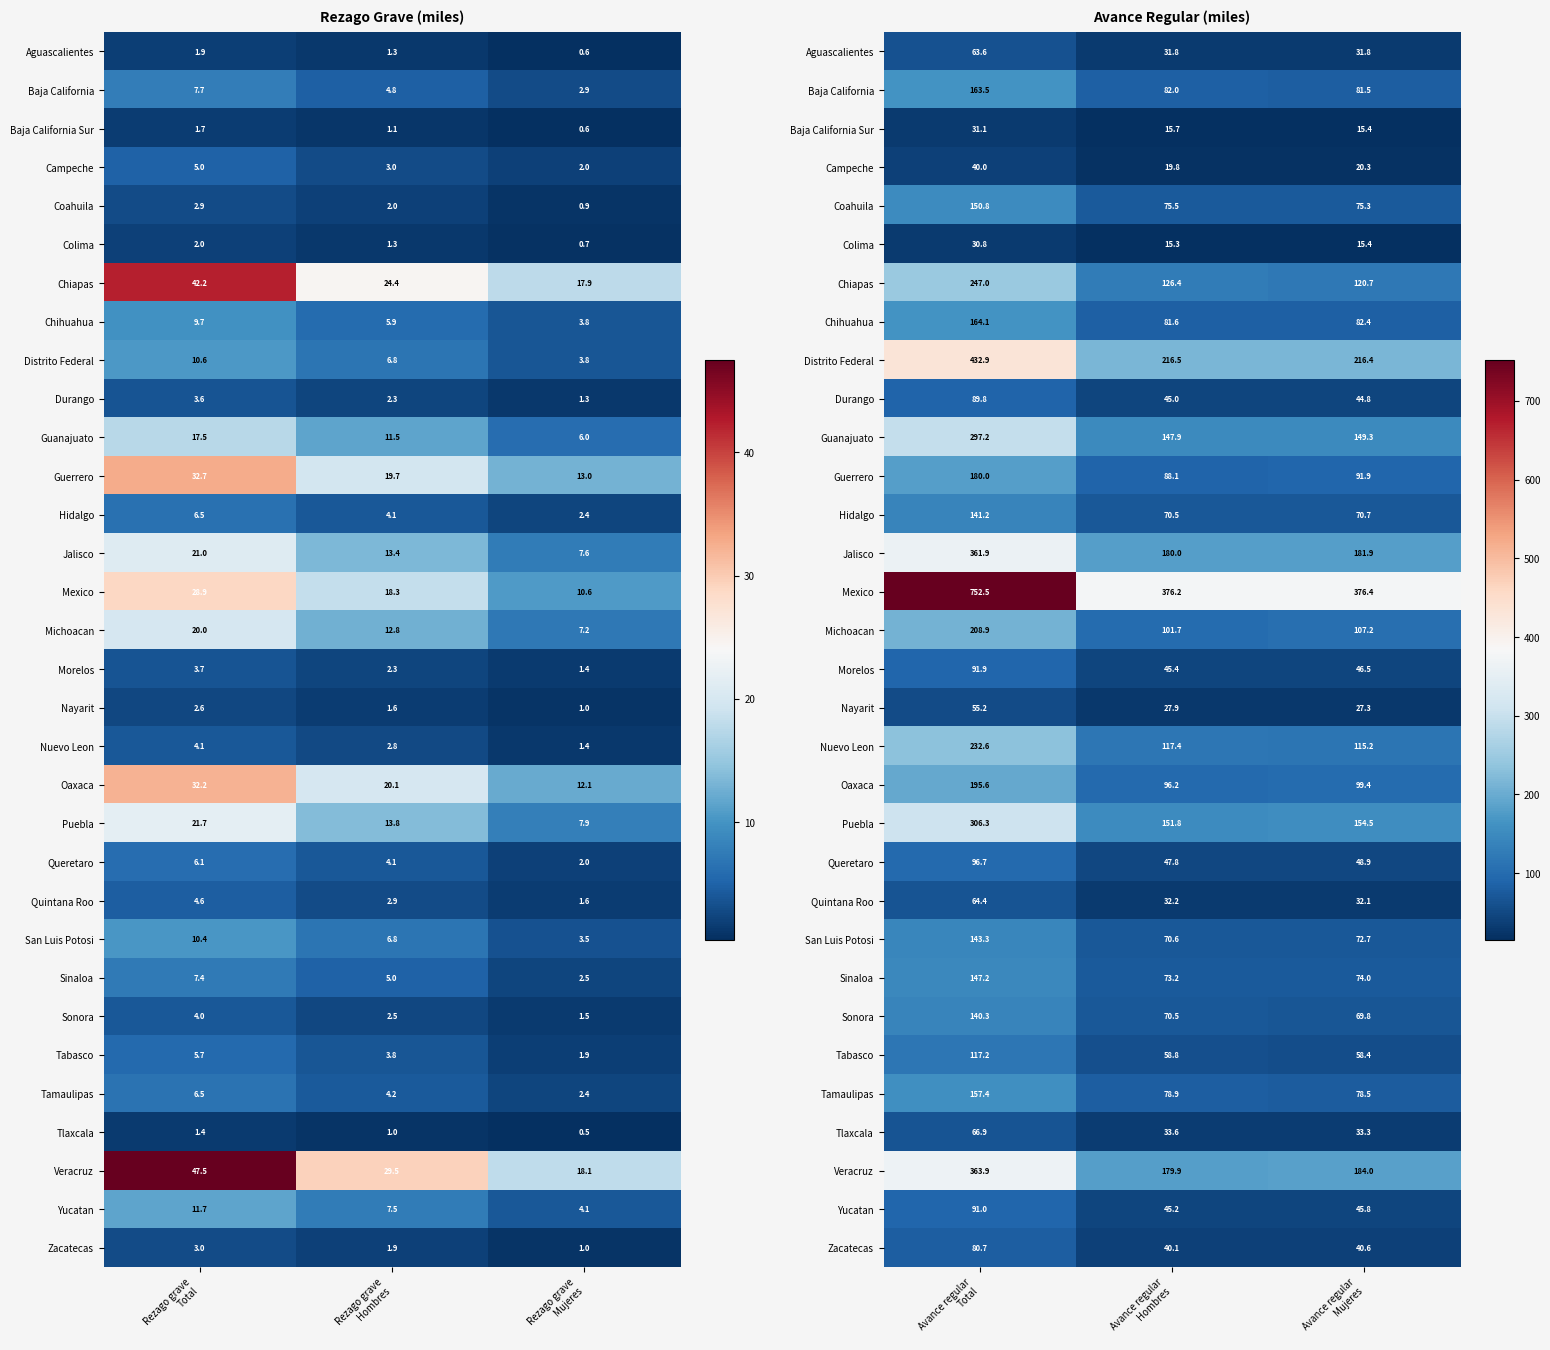

Count the number of data series in this chart.

32